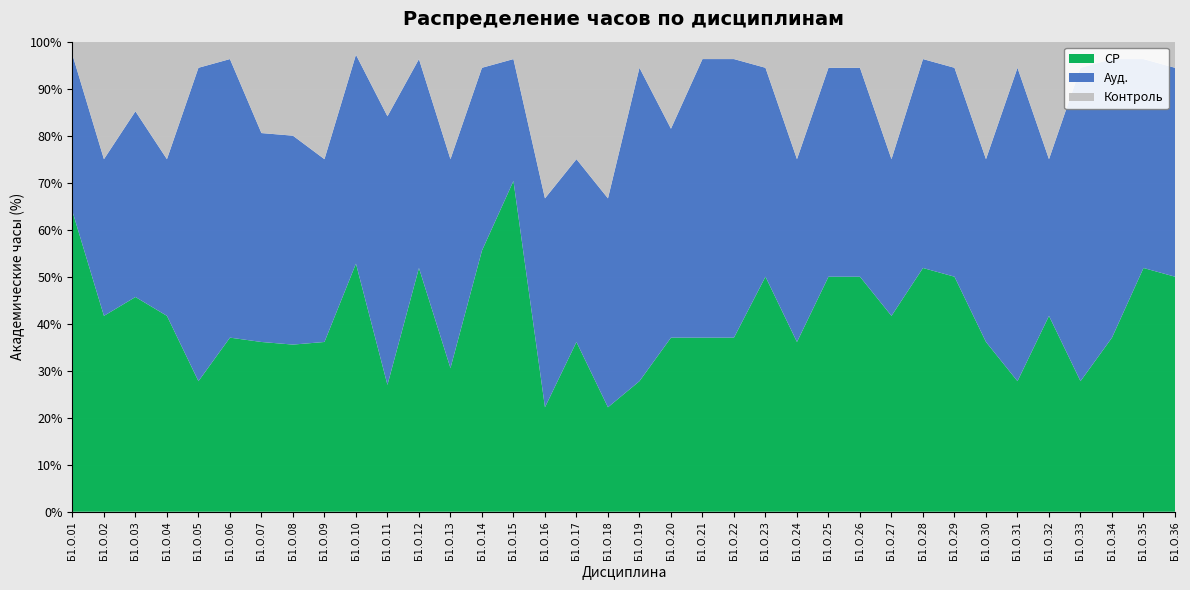

Reading left to right, what are all the values shown in this chart?

СР: 92	60	148	60	20	40	208	64	52	76	68	56	44	40	76	24	52	24	20	80	40	40	36	52	36	36	60	56	36	52	20	60	20	40	56	36
Ауд.: 48	48	128	48	48	64	256	80	56	64	144	48	64	28	28	48	56	48	48	96	64	64	32	56	32	32	48	48	32	56	48	48	48	64	48	32
Контроль: 4	36	48	36	4	4	112	36	36	4	40	4	36	4	4	36	36	36	4	40	4	4	4	36	4	4	36	4	4	36	4	36	4	4	4	4